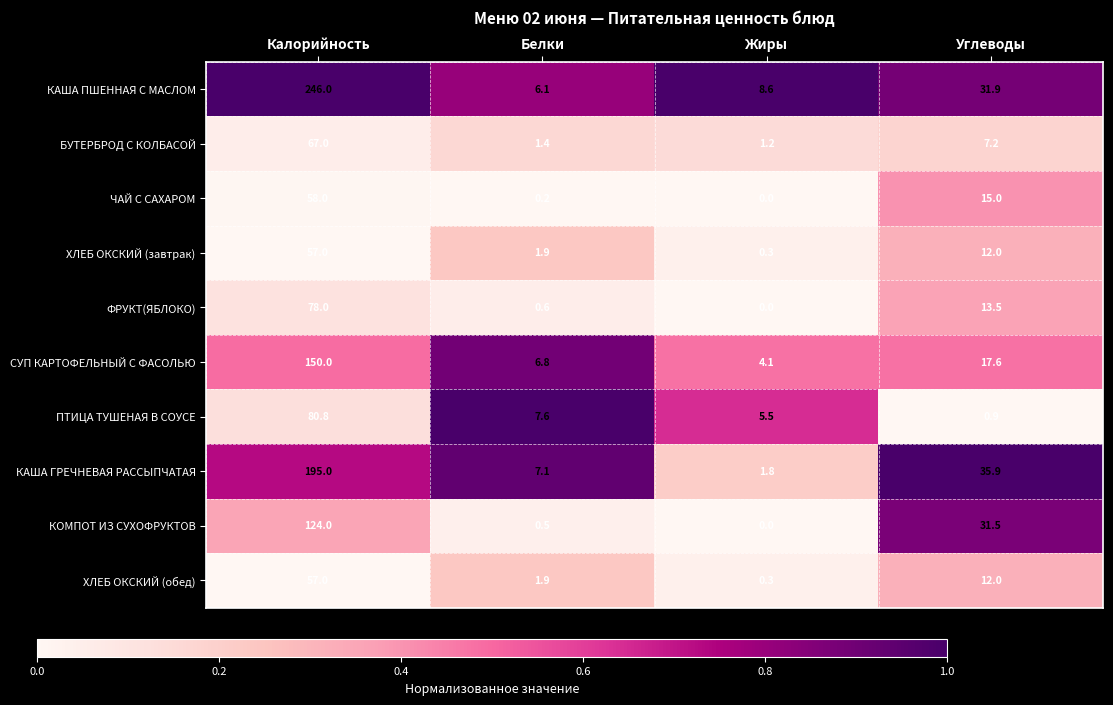

Which category has the highest value in the ФРУКТ(ЯБЛОКО) series?

Калорийность